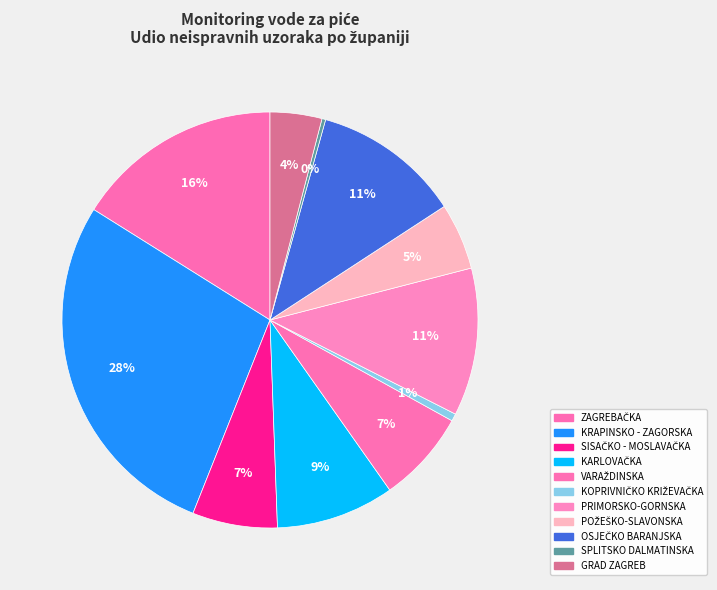

Which category has the biggest portion of the pie?

KRAPINSKO - ZAGORSKA